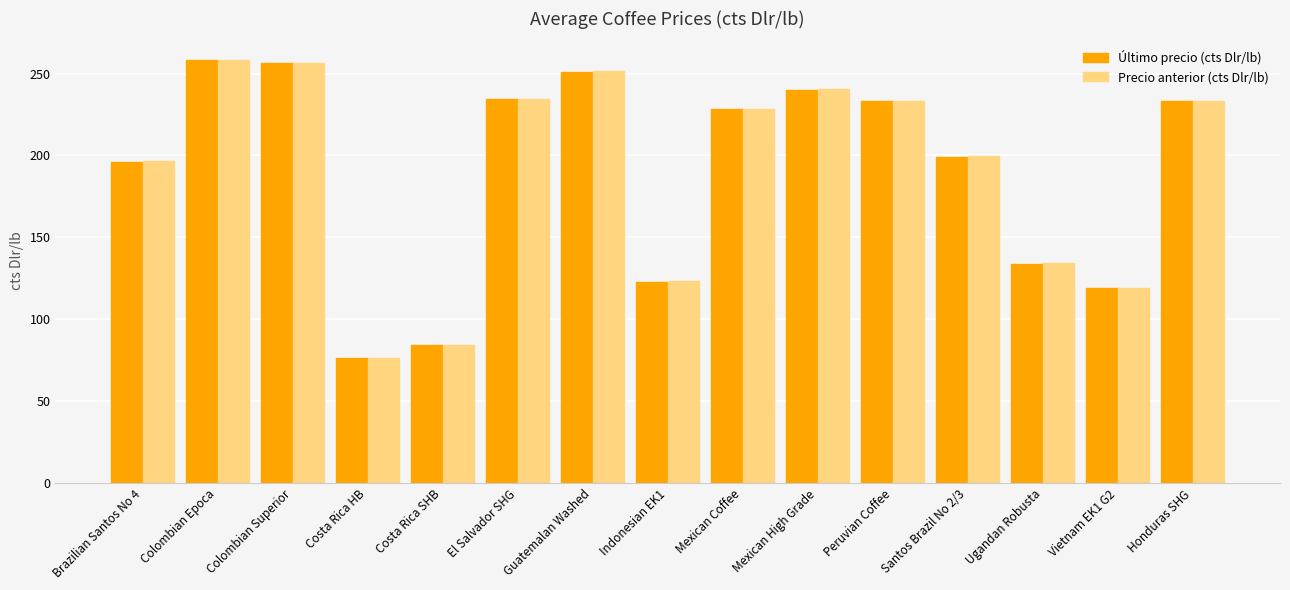

What is the greatest value displayed?

258.4